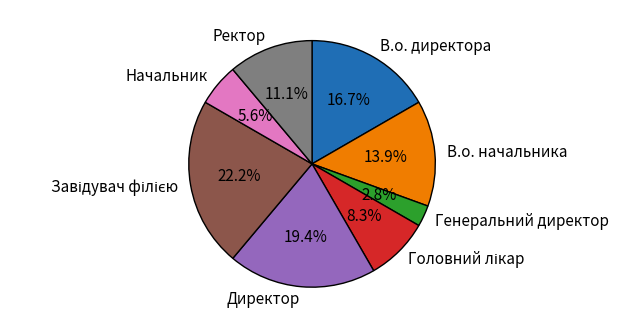

Is there a majority slice in this chart?

No